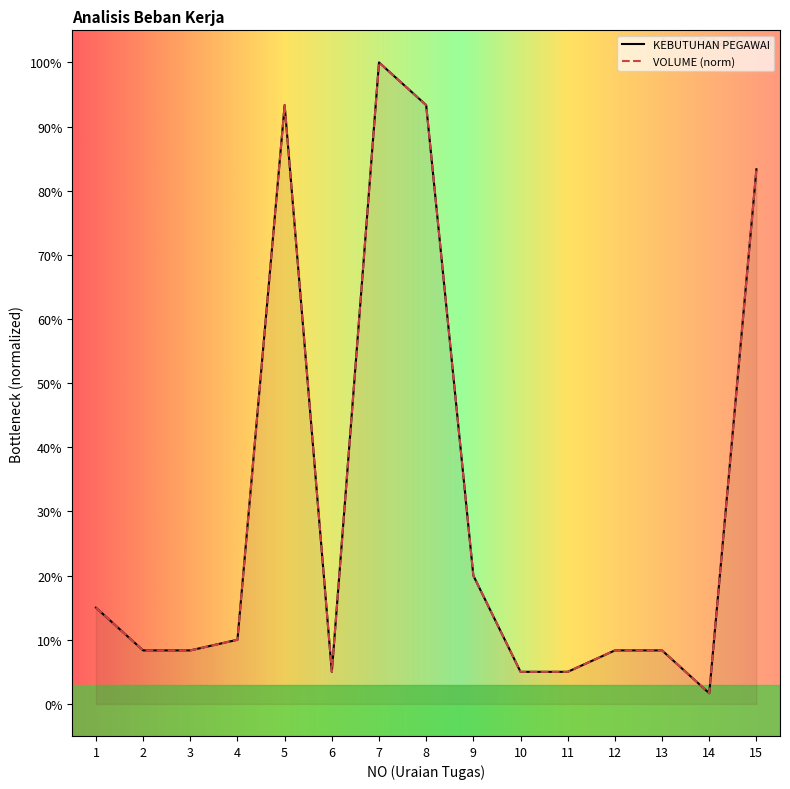

The KEBUTUHAN PEGAWAI series shows 0.1 at 11. True or false?

False